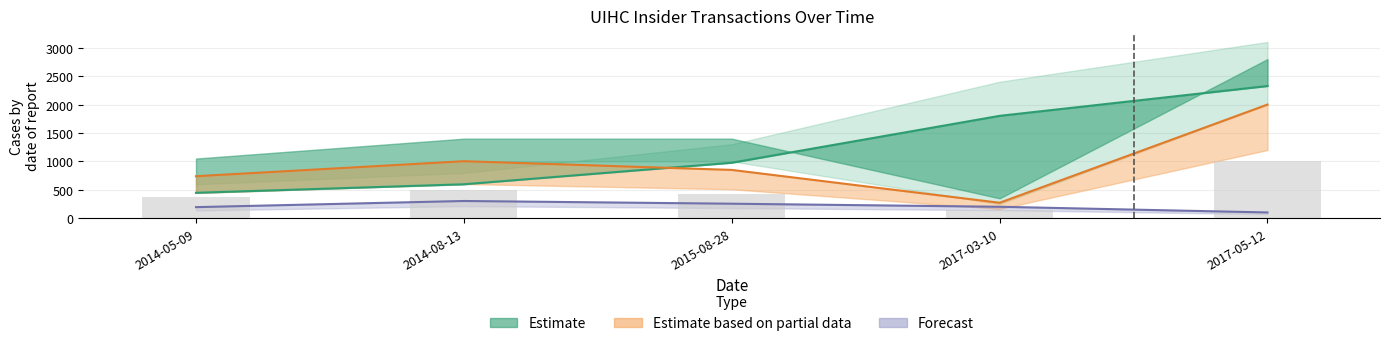

Where is transactionValue nearest to the value 568?

2014-08-13